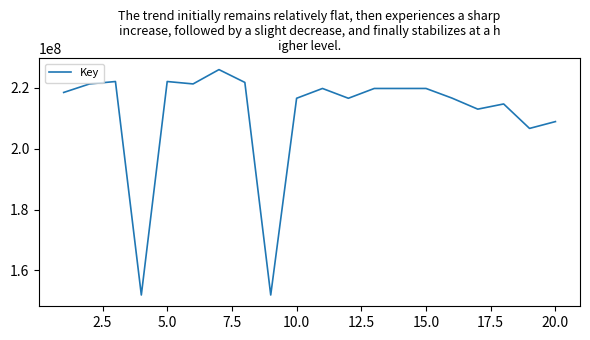

What is the difference between the maximum and minimum values?

73951953